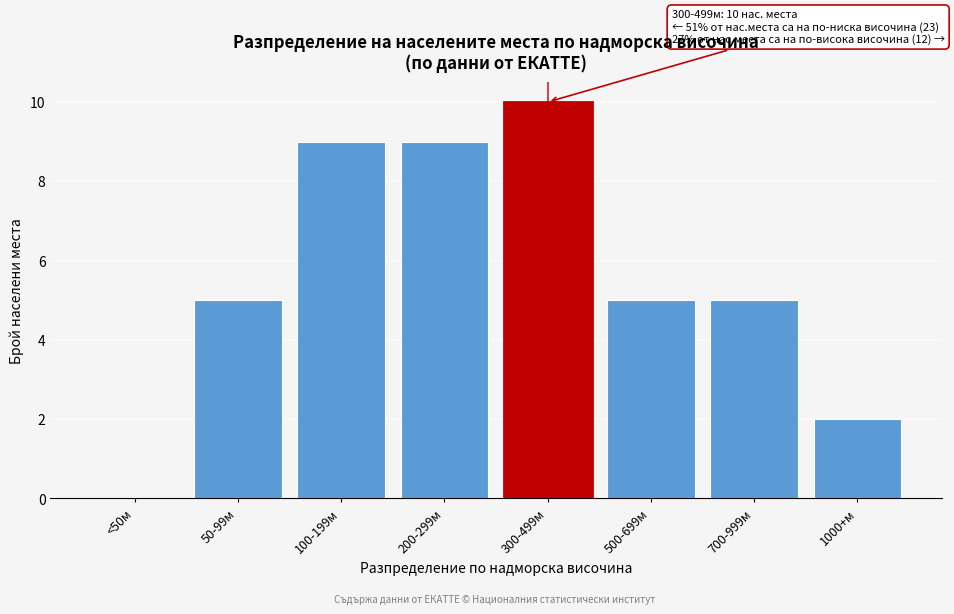

Reading right to left, transcribe all the data shown in this chart.

1000+м=2	700-999м=5	500-699м=5	300-499м=10	200-299м=9	100-199м=9	50-99м=5	<50м=0